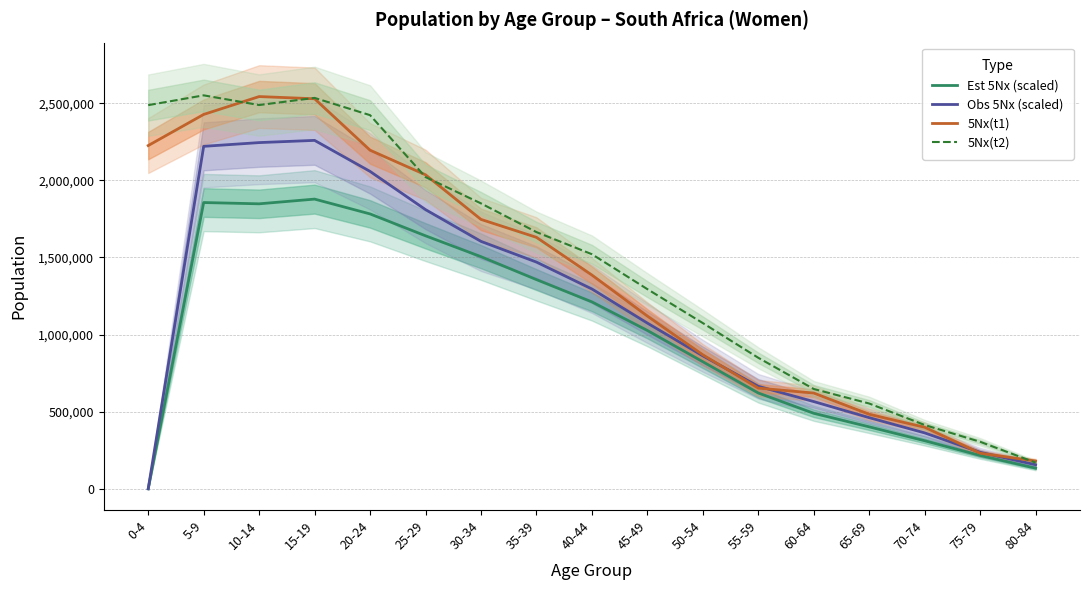

The Est 5Nx (scaled) series shows 489616.3 at 60-64. True or false?

True